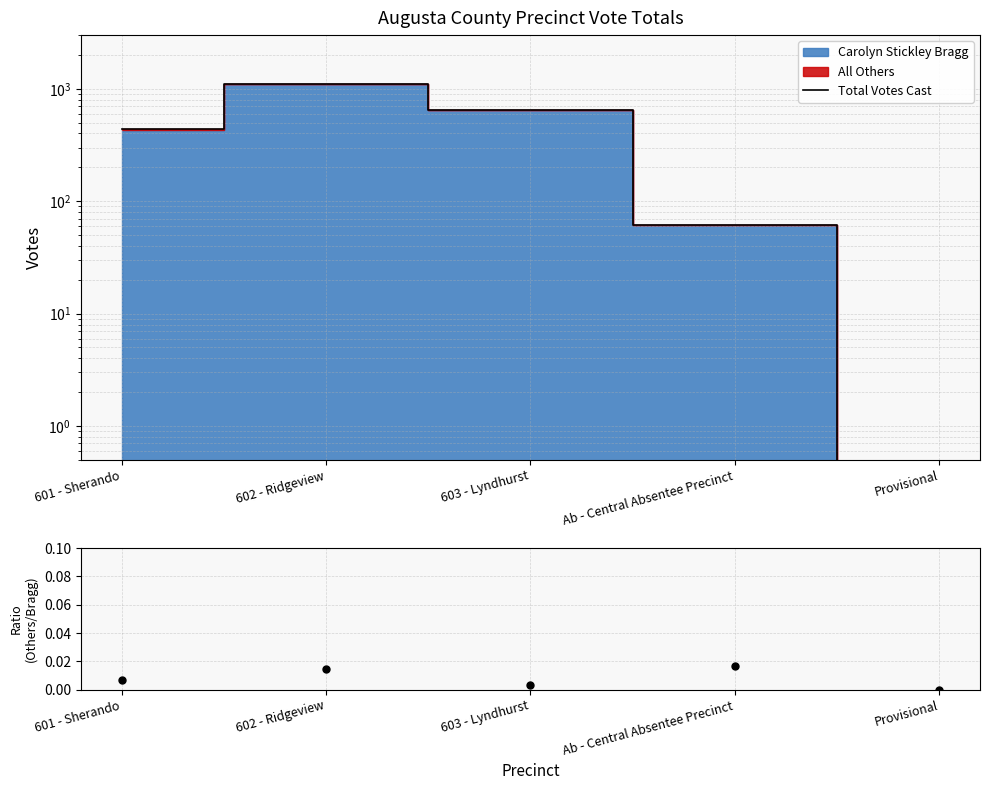

Which series reaches the minimum Y coordinate?

Total Votes Cast